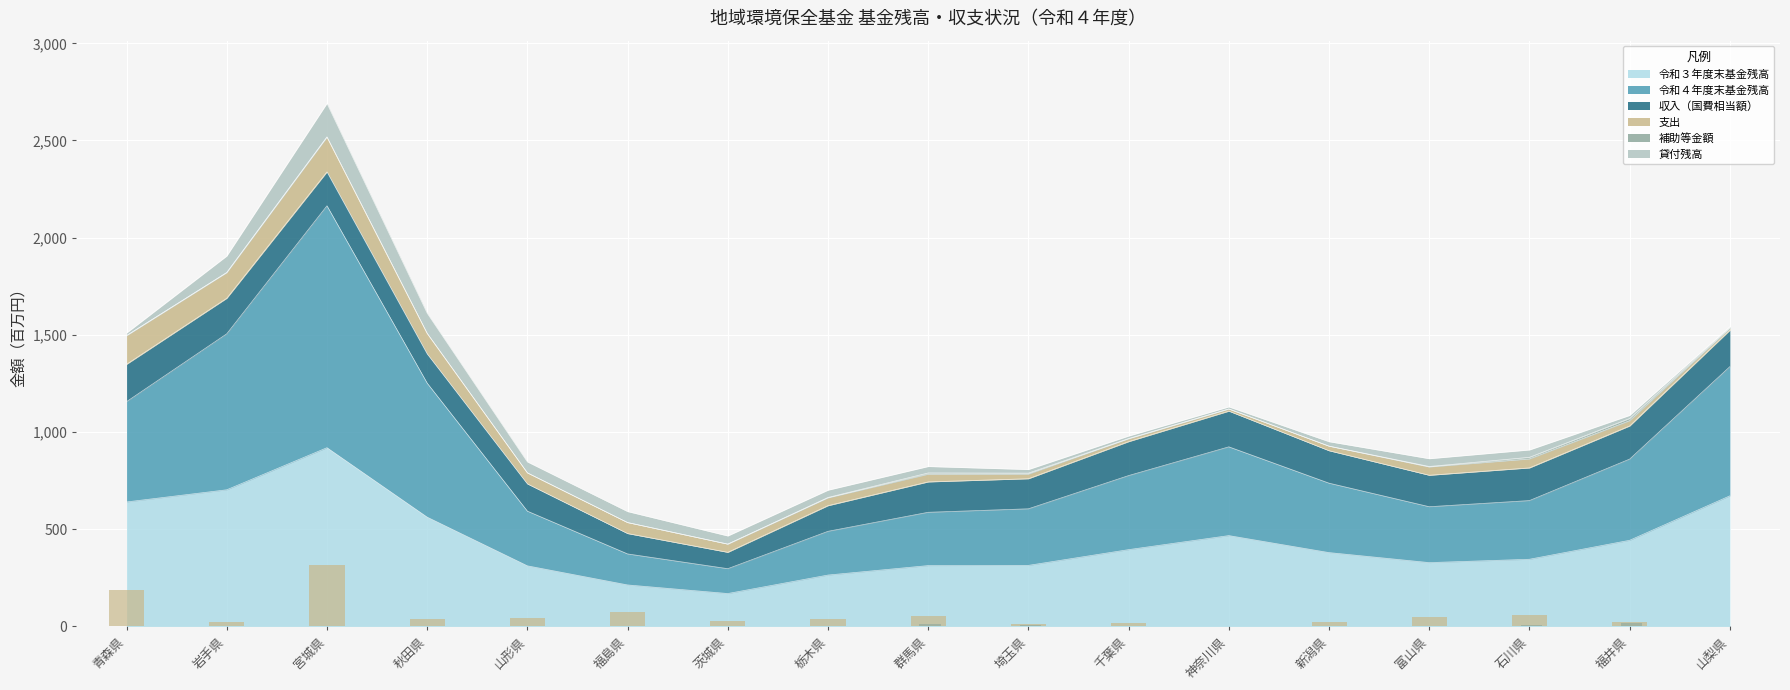

Between 岩手県 and 埼玉県, which is larger?

岩手県